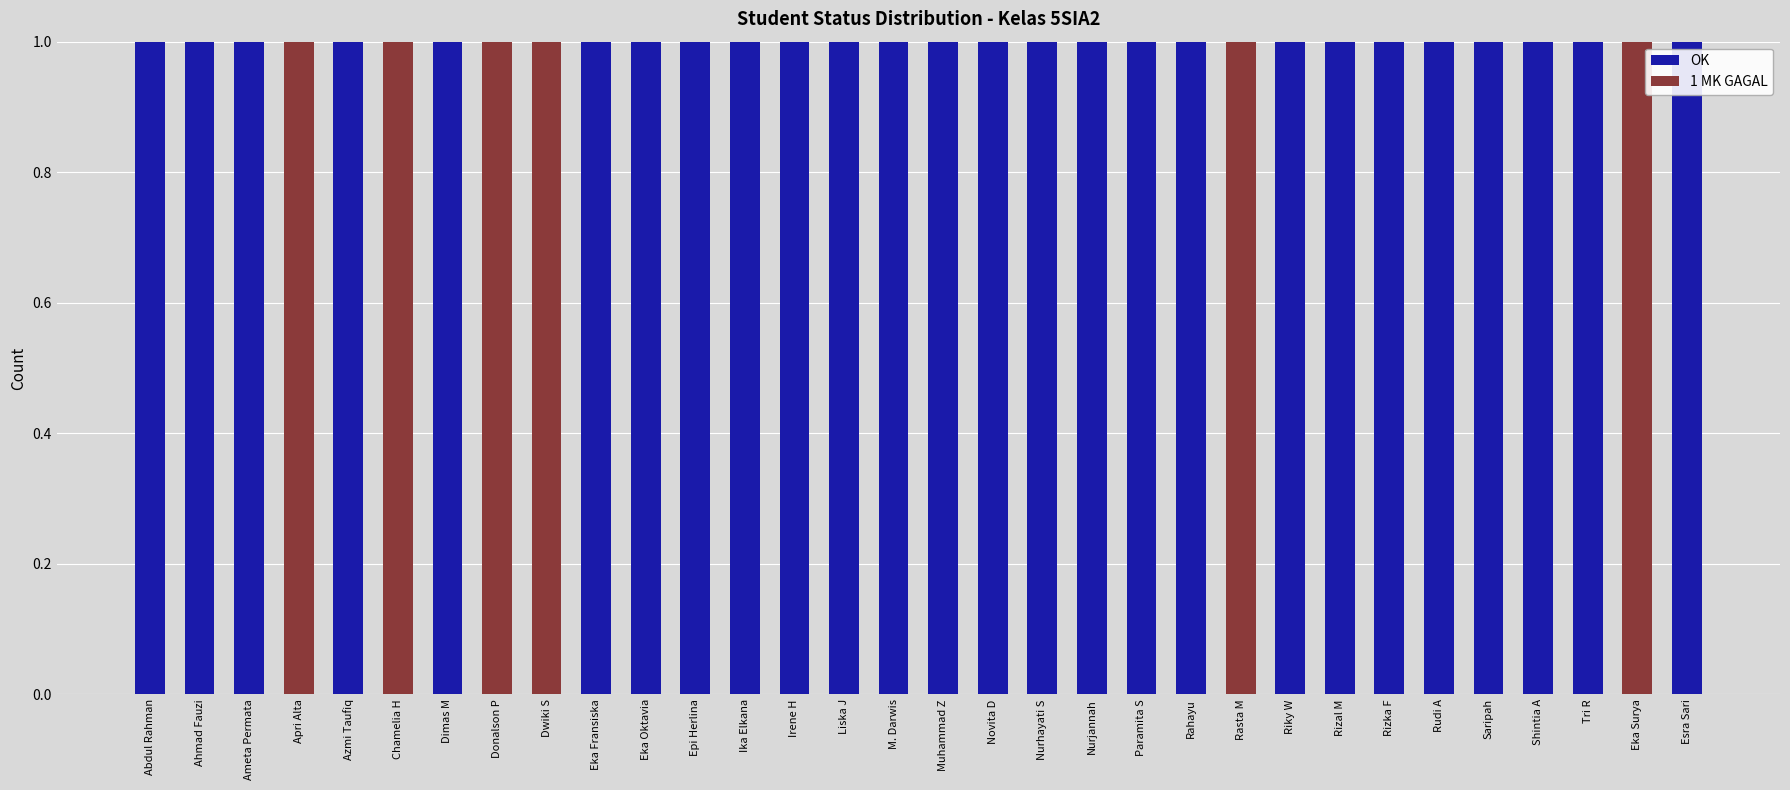

True or false: OK has a value of 2 at Dimas M.

False